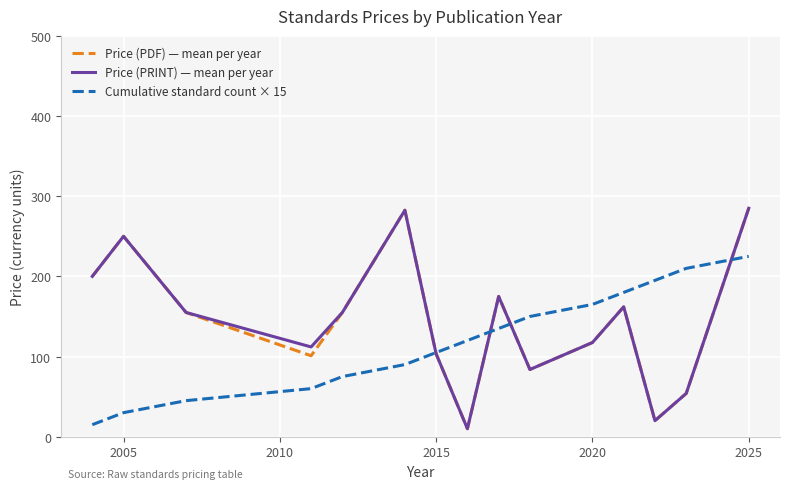

What is the minimum value shown in the chart?

10.0